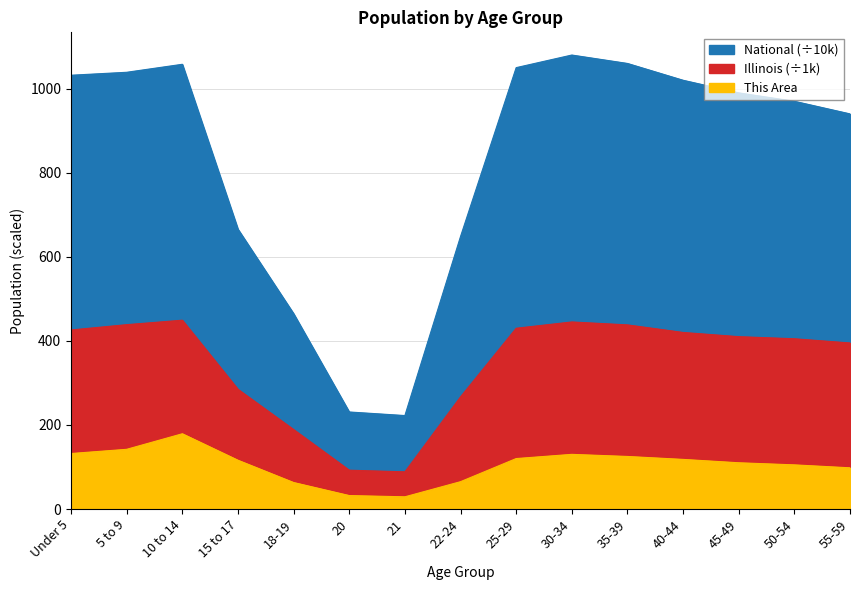

Reading right to left, what are all the values shown in this chart?

This Area: 98.0	105.0	110.0	118.0	125.0	130.0	120.0	65.0	29.0	32.0	63.0	116.0	179.0	142.0	132.0
Illinois: 395.0	405.0	410.0	420.0	438.0	445.0	430.0	266.8	88.4	92.3	189.0	284.8	449.2	438.6	425.9
National: 940.0	970.0	990.0	1020.0	1060.0	1080.0	1050.0	648.3	222.3	230.8	464.7	665.6	1058.0	1039.0	1031.9